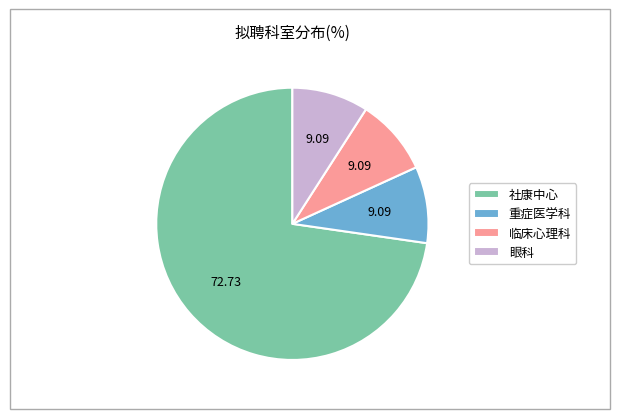

Which category has the biggest portion of the pie?

社康中心